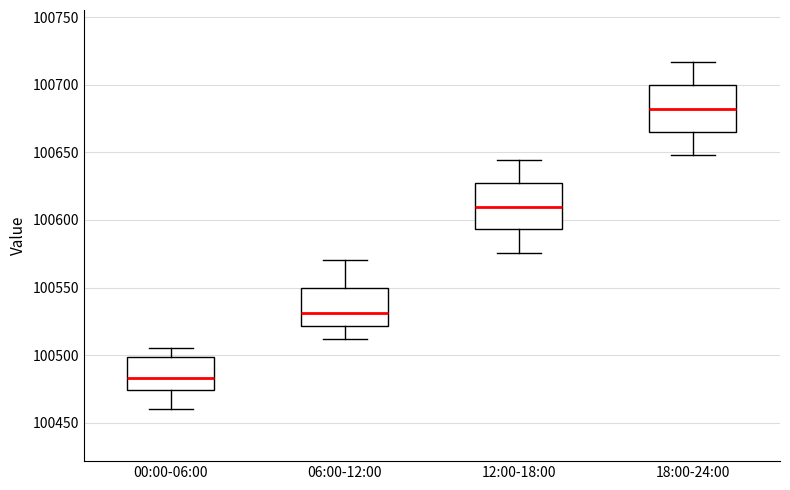

Which box has the highest median line?

18:00-24:00